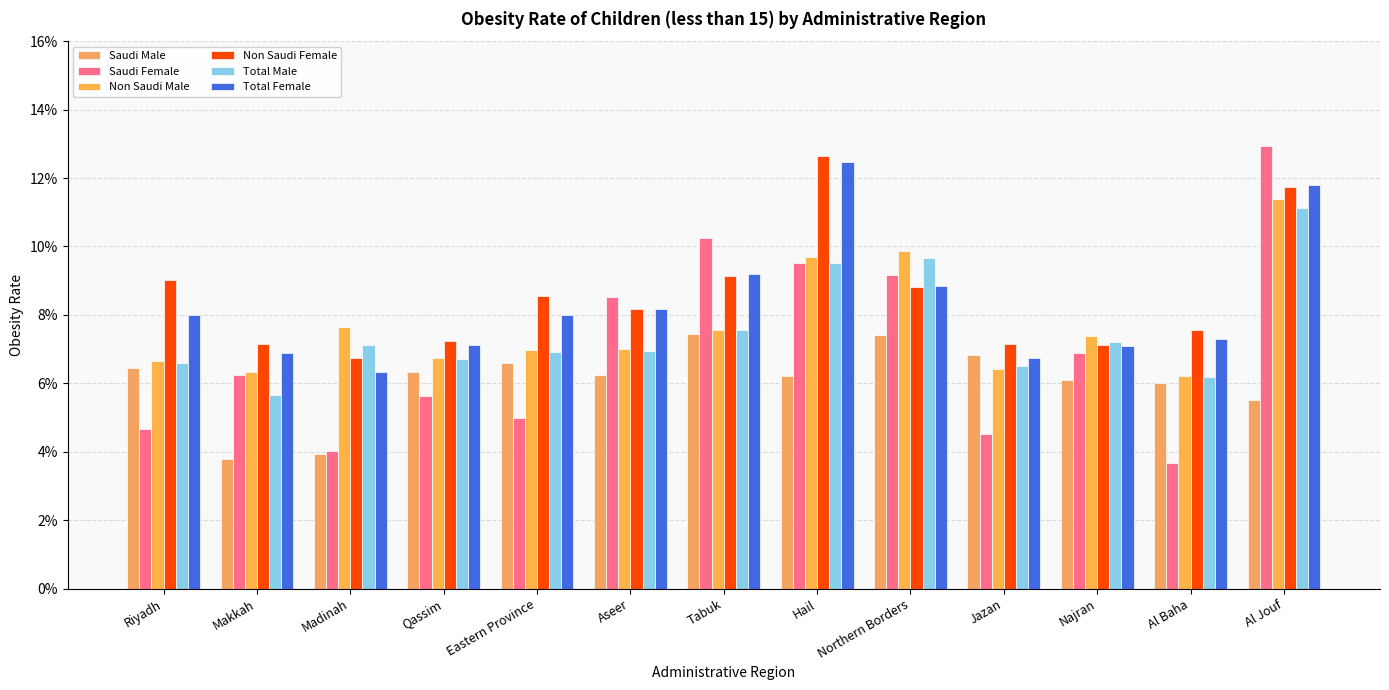

True or false: Total Female has a value of 0.0 at Eastern Province.

False